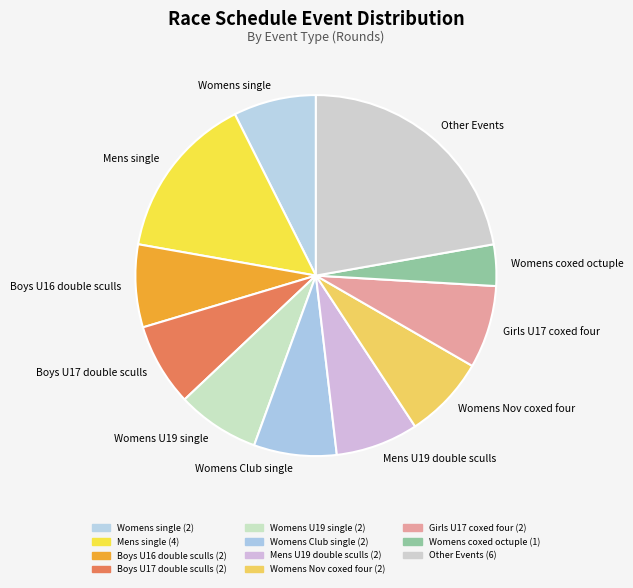

Do Womens Nov coxed four and Mens U19 double sculls together represent more than half of the pie?

No